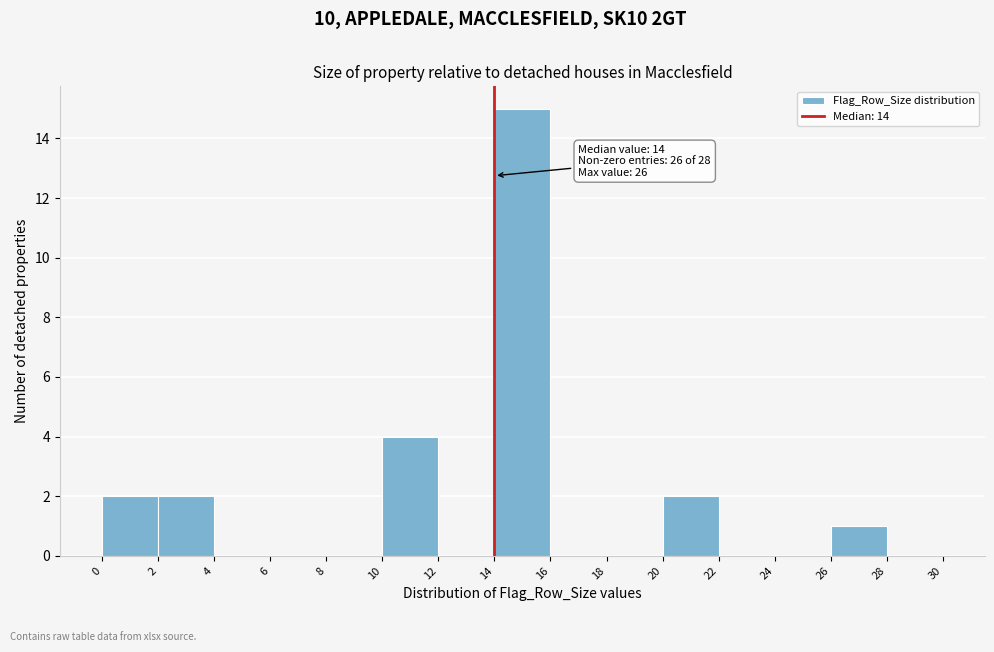

Which range on the x-axis has the tallest bar?

14 to 16